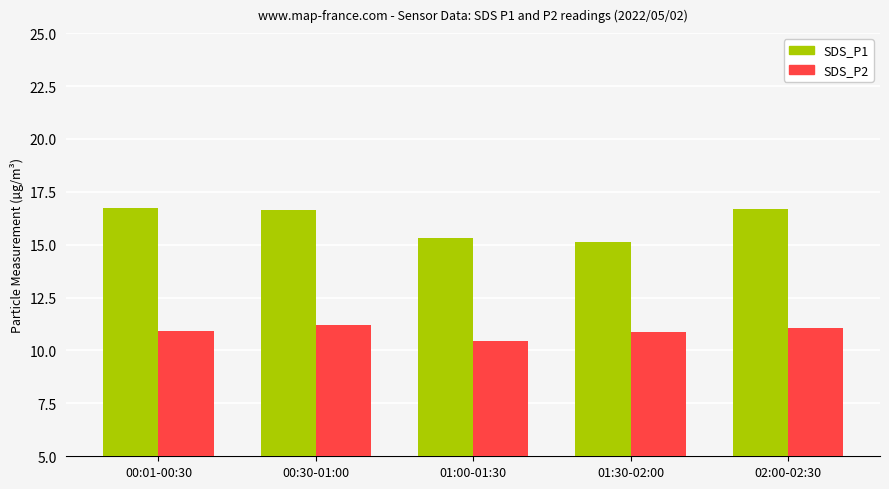

What is the label of the 3rd bar from the right?

01:00-01:30